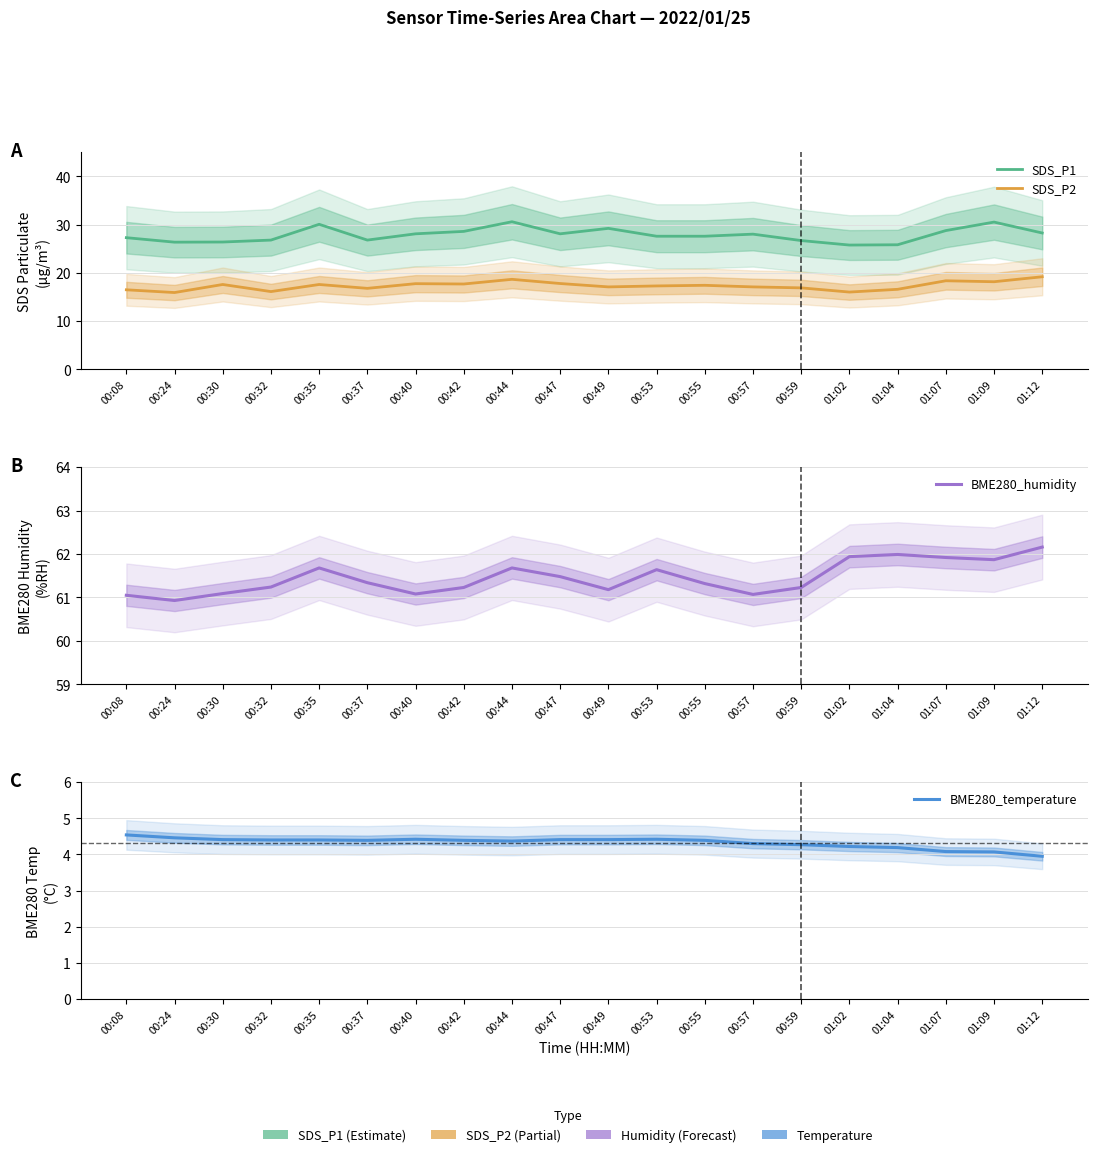

What is the label of the 10th point from the right?

00:49